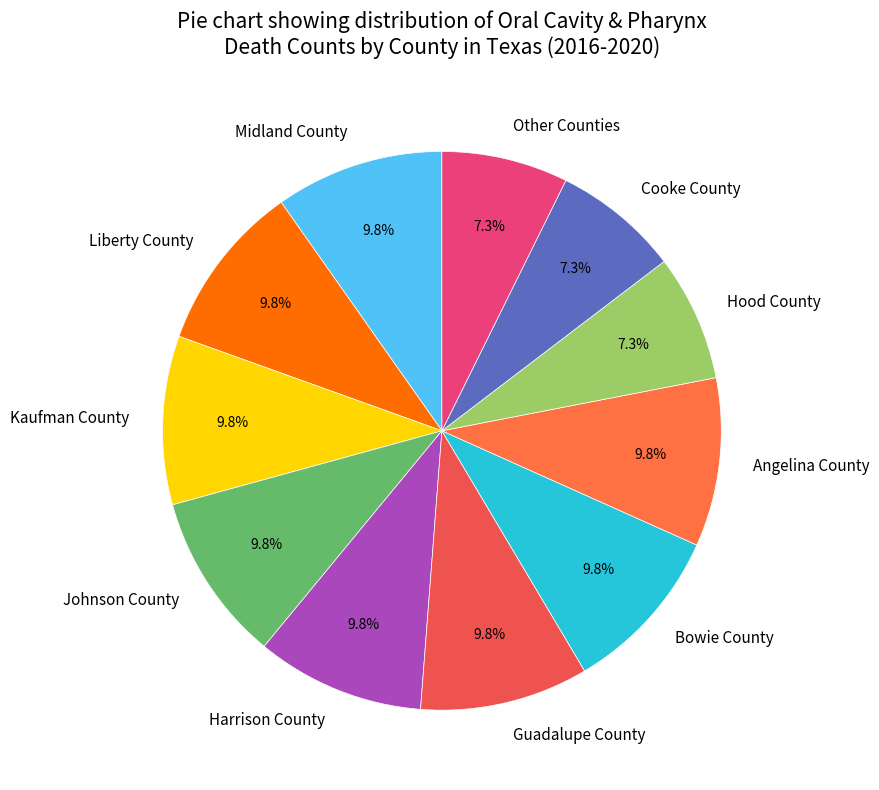

How much of the chart is everything except Guadalupe County?

90.2%